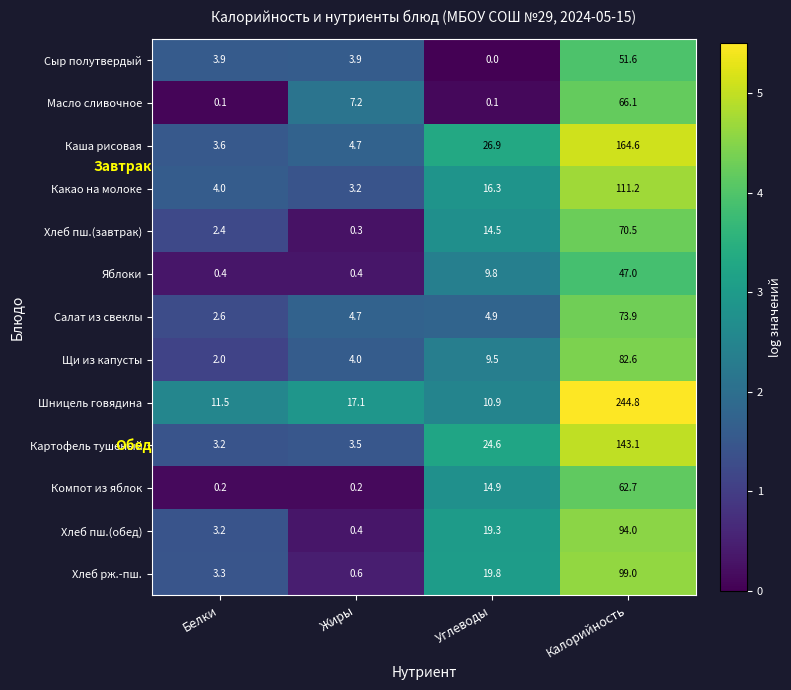

Read the Масло сливочное value at Жиры.

7.2